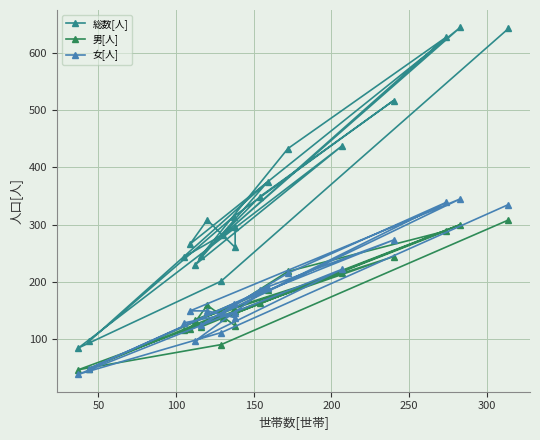

In 総数[人], how many points are lower than both neighbors (excluding endpoints)?

7